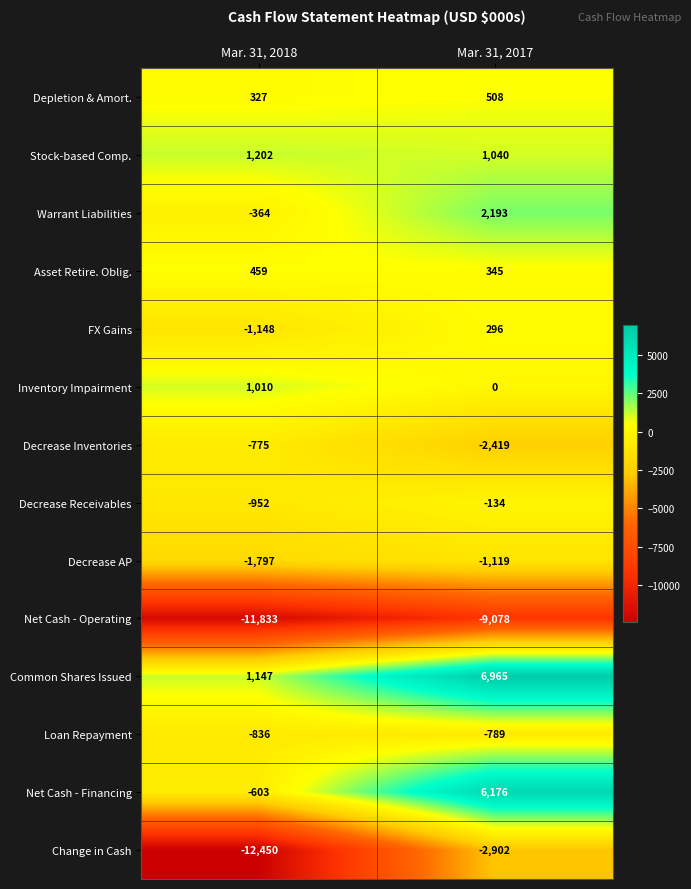

What is the sum of all Inventory Impairment values?

1010